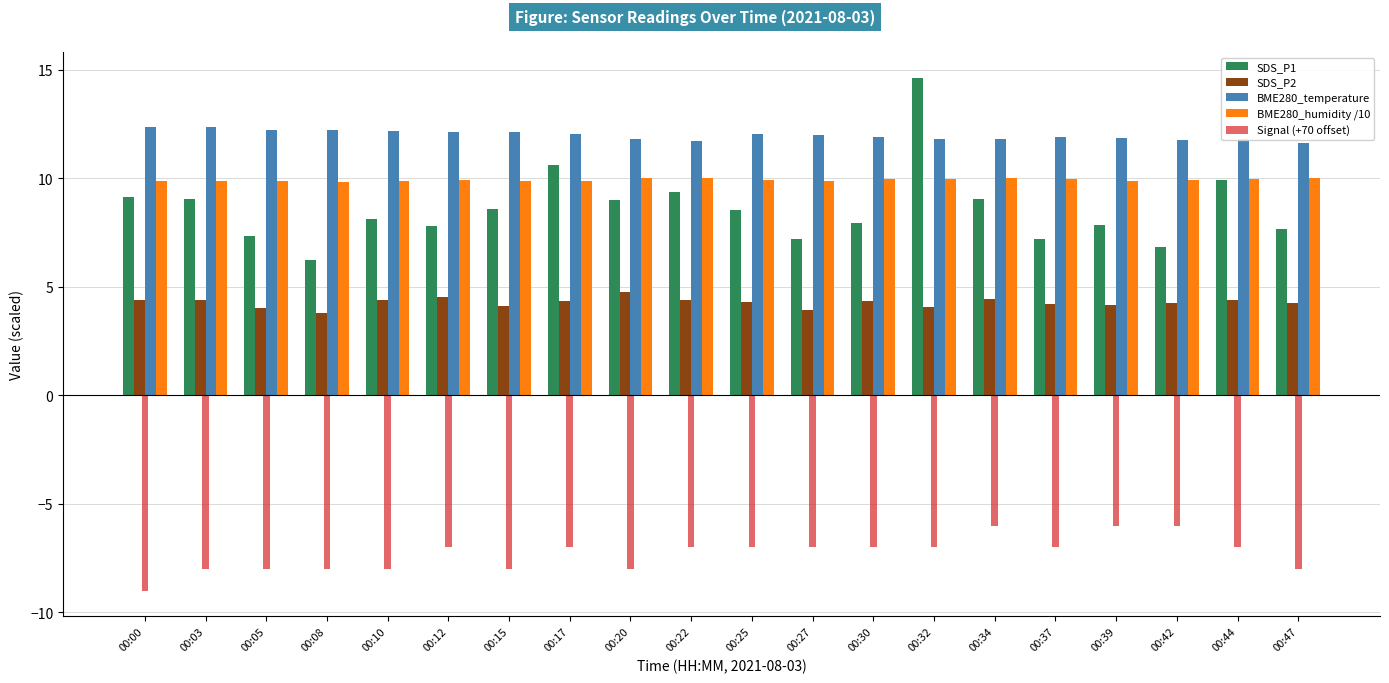

The value of BME280_temperature at 00:03 is 12.3. True or false?

True